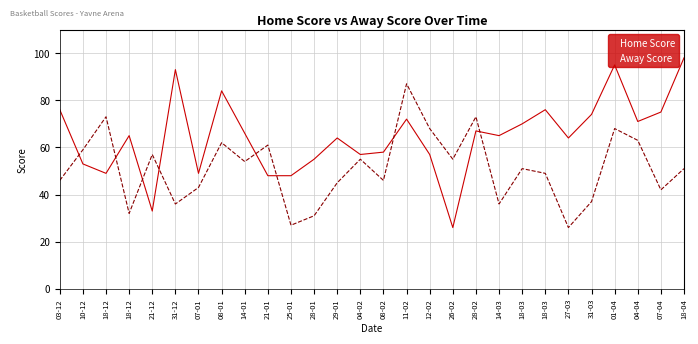

How many lines are shown in the chart?

2